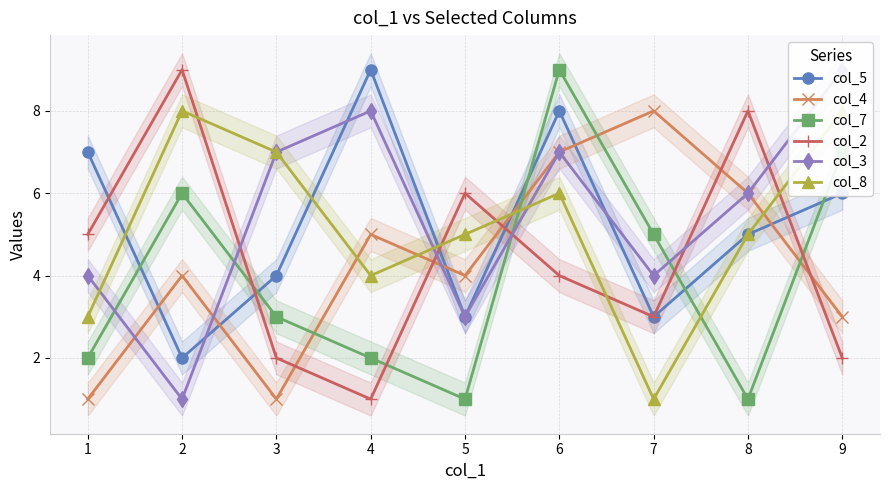

True or false: col_7 and col_8 intersect in this chart.

True